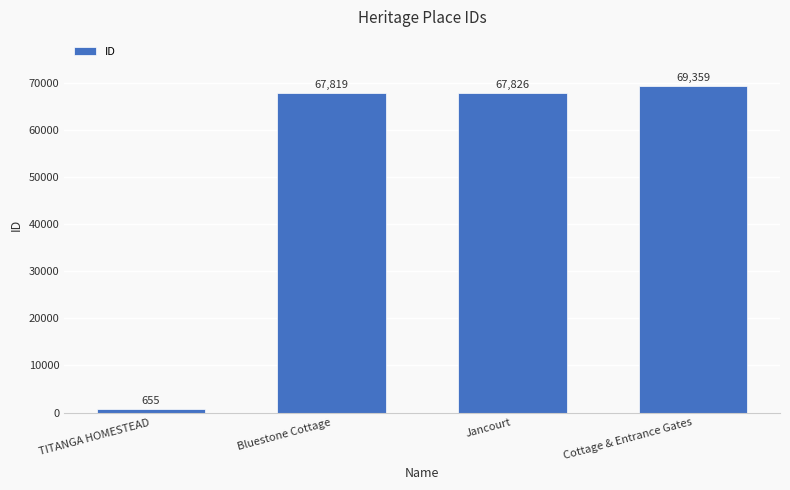

List the labels in order of value, smallest first.

TITANGA HOMESTEAD, Bluestone Cottage, Jancourt, Cottage & Entrance Gates